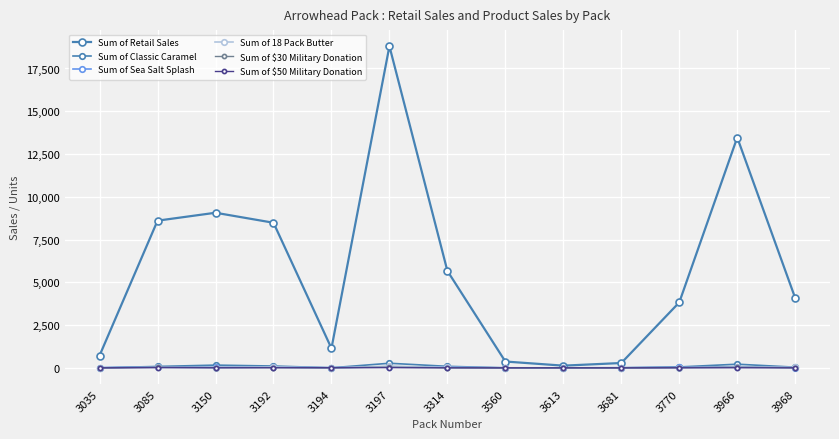

Which series has the widest spread of values?

Sum of Retail Sales